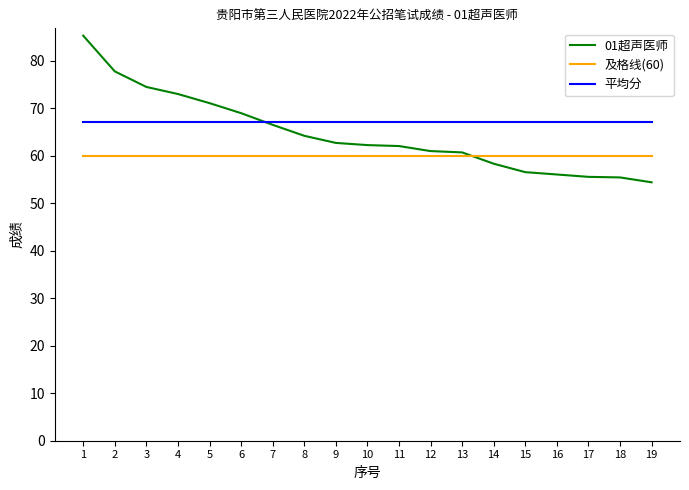

Rank the series by their maximum value, from highest to lowest.

01超声医师, 平均分, 及格线(60)